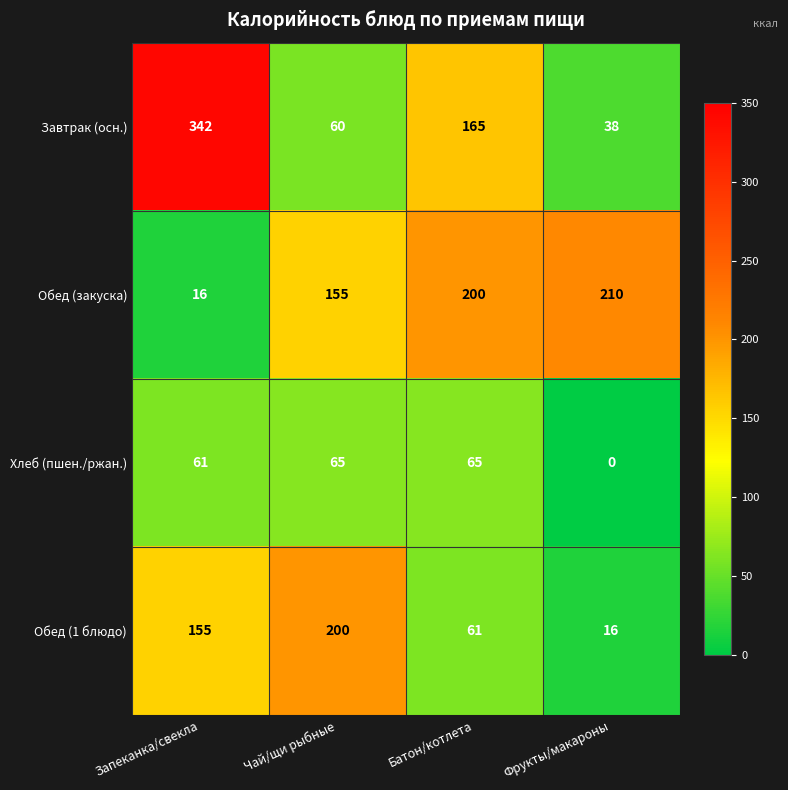

What is the difference between the highest and lowest values at Фрукты/макароны?

210